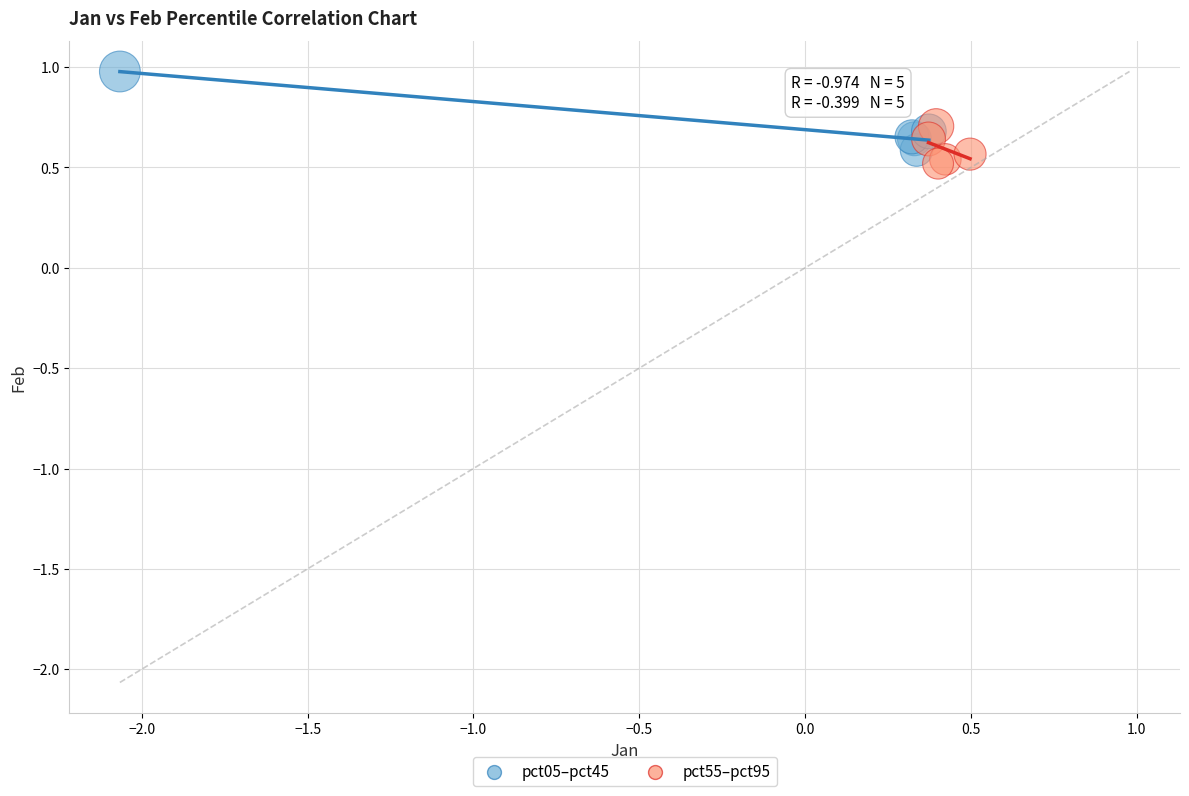

Which series has the widest spread of Y values?

pct05–pct45